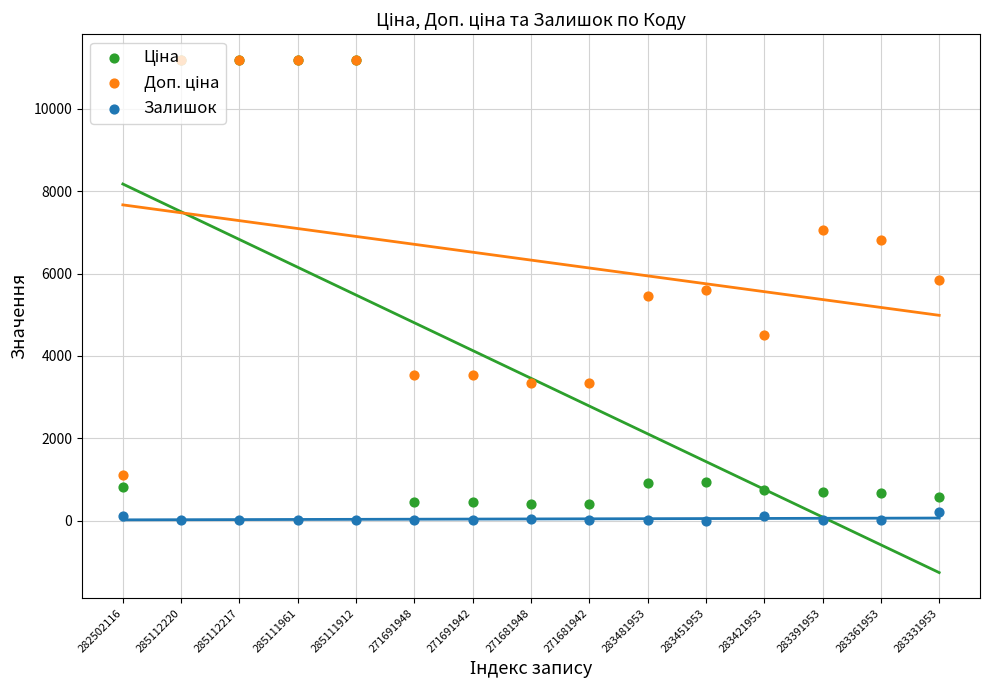

What is the total value across all series at 283391953?

7764.4